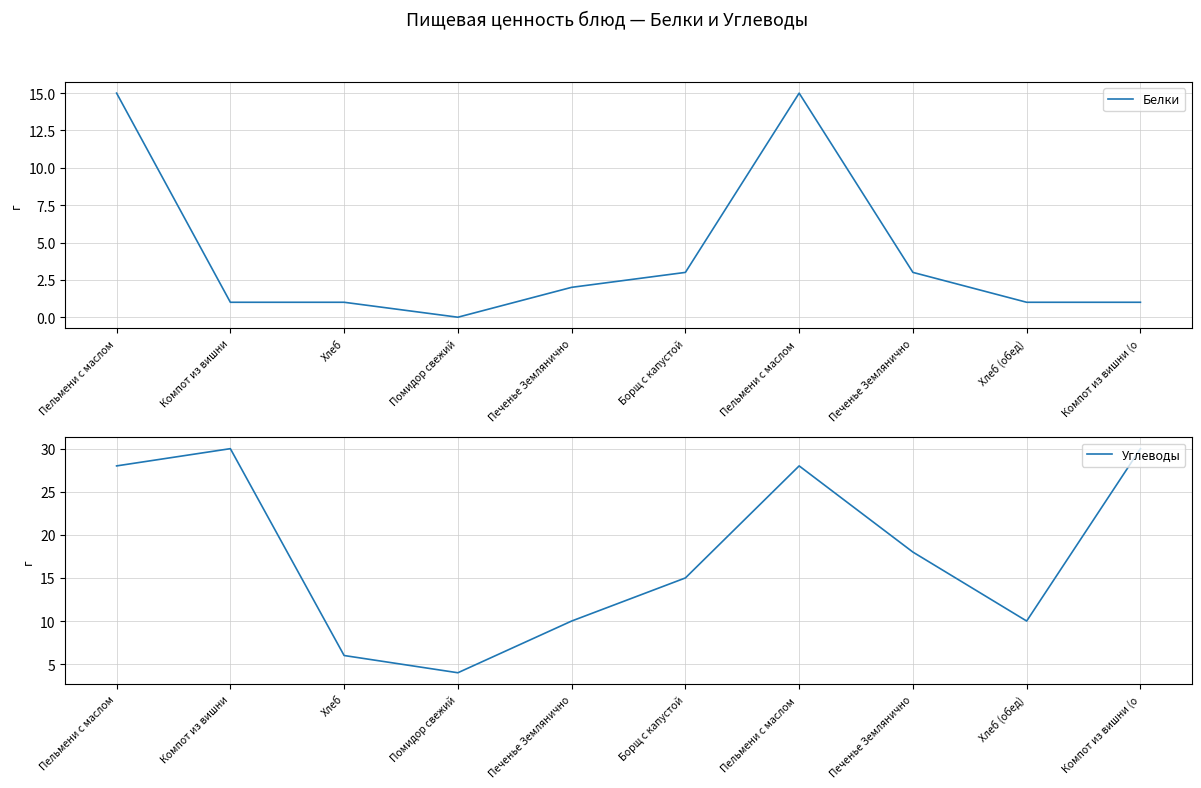

Reading right to left, list all the values displayed in this chart.

Белки: Компот из вишни (о=1	Хлеб (обед)=1	Печенье Землянично=3	Пельмени с маслом =15	Борщ с капустой=3	Печенье Землянично=2	Помидор свежий=0	Хлеб=1	Компот из вишни=1	Пельмени с маслом=15
Углеводы: Компот из вишни (о=30	Хлеб (обед)=10	Печенье Землянично=18	Пельмени с маслом =28	Борщ с капустой=15	Печенье Землянично=10	Помидор свежий=4	Хлеб=6	Компот из вишни=30	Пельмени с маслом=28